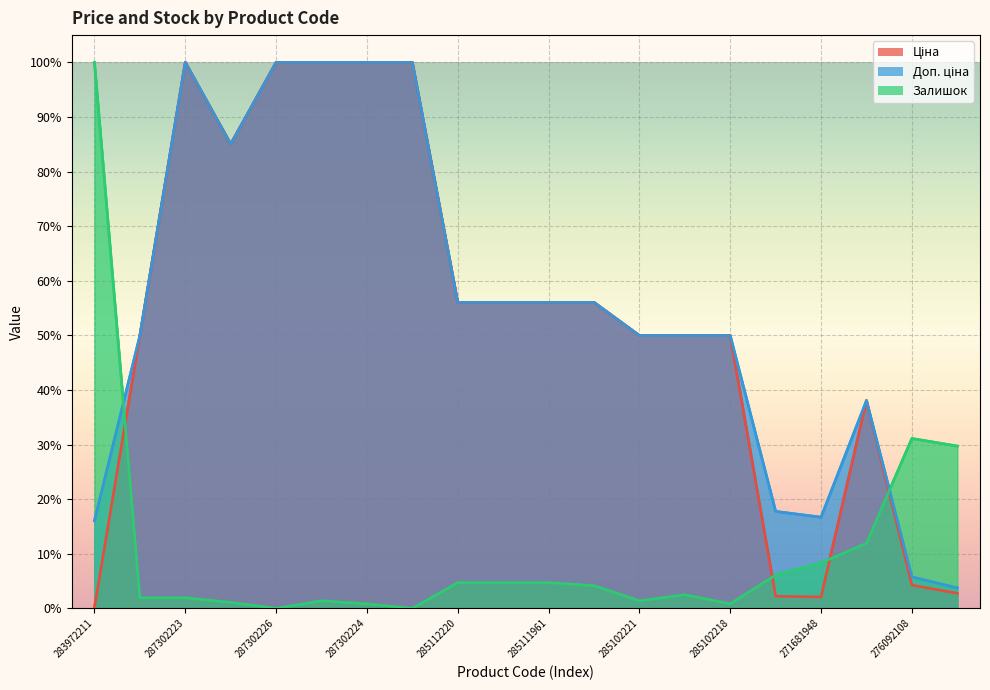

The value of Ціна at 276092108 is 4.2. True or false?

True